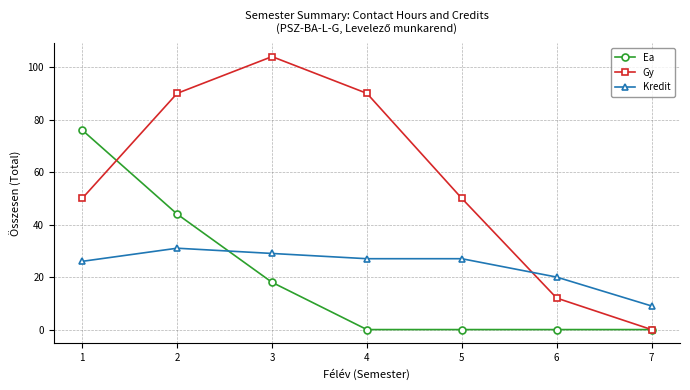

At which category does Gy reach its first local peak?

3